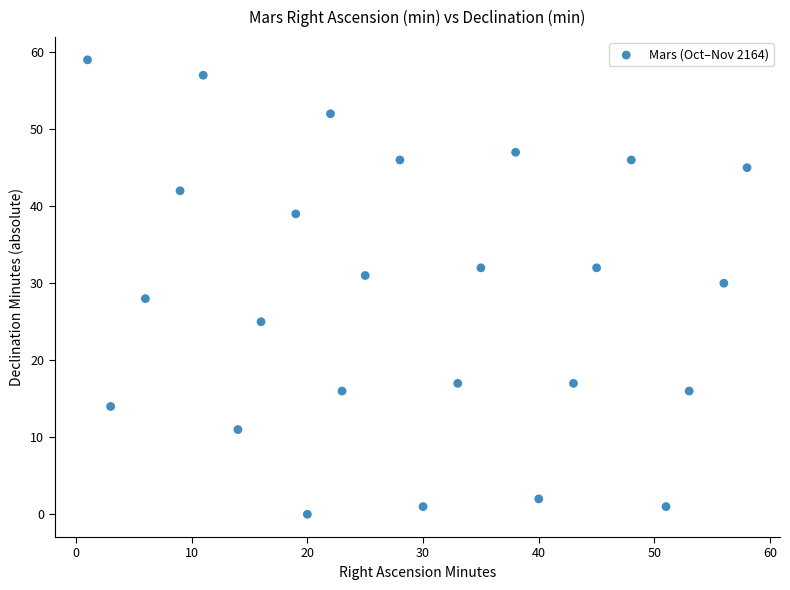

What is the range of X values (max minus min)?

57